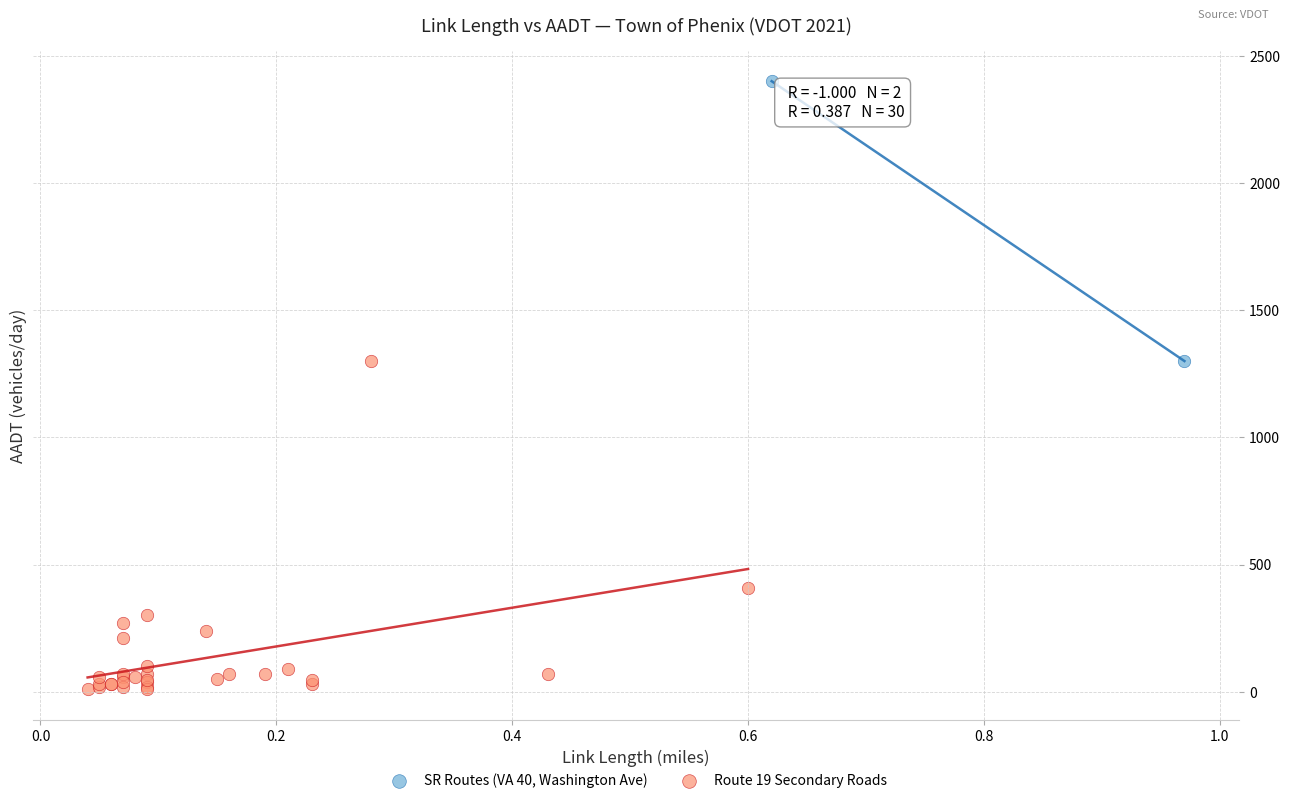

Which series reaches the maximum Y coordinate?

SR Routes (VA 40, Washington Ave)